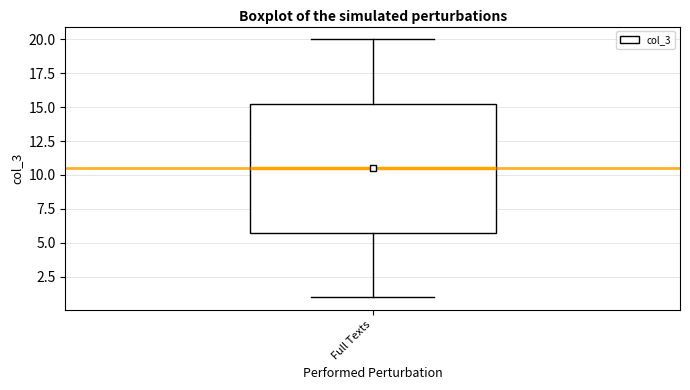

Read this box plot against the y-axis: the position of the median line, the range covered by the box, and the ends of both whiskers. The values are not printed on the chart, so give them approximately, as read against the axis.

median 10.5, box 6.0 to 15.5, whiskers 1.0 to 20.0